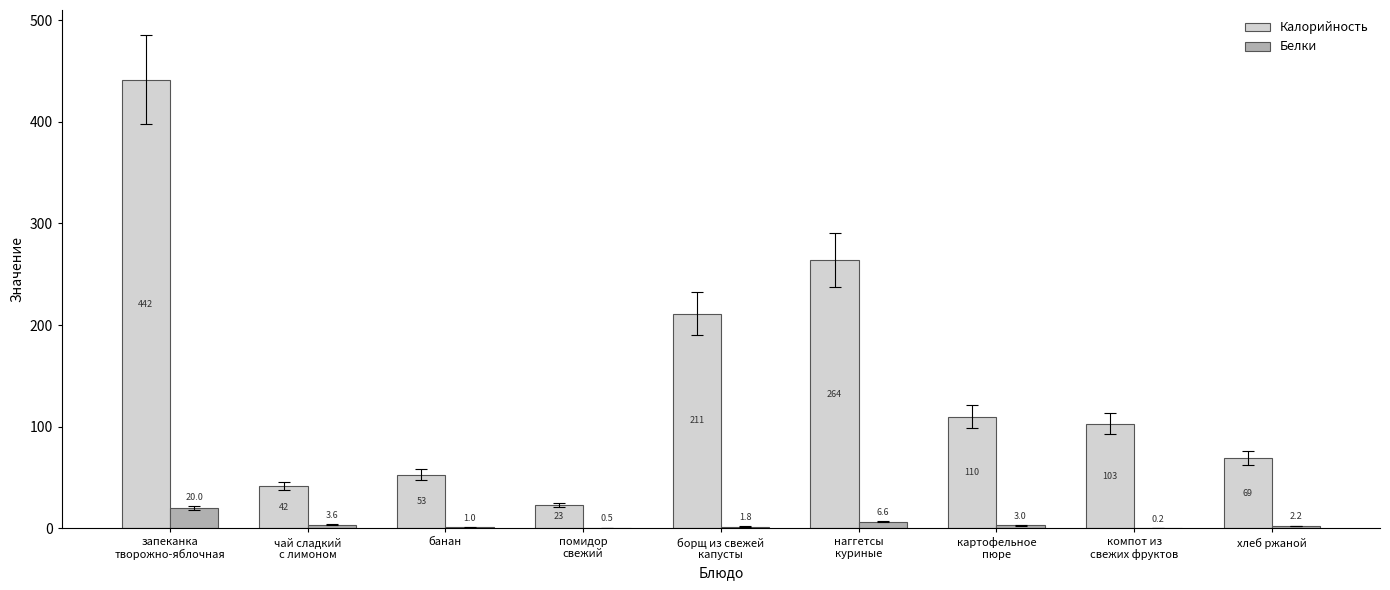

Reading right to left, extract all data points from this chart.

Калорийность: 69.0	102.9	110.0	264.3	211.4	23.0	53.0	41.6	441.5
Белки: 2.2	0.2	3.0	6.6	1.8	0.5	1.0	3.6	20.0